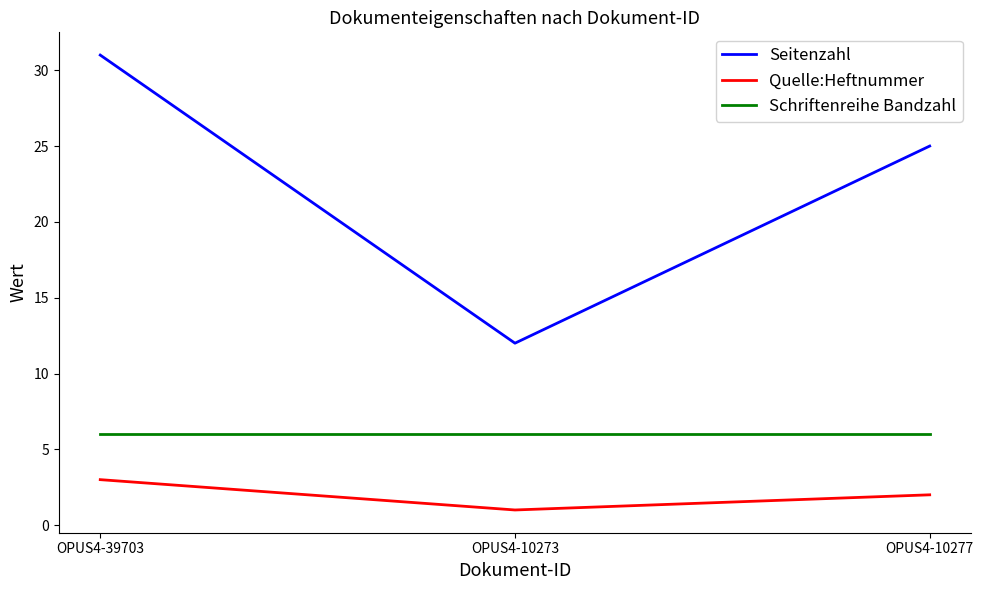

Reading right to left, extract all data points from this chart.

Seitenzahl: OPUS4-10277=25	OPUS4-10273=12	OPUS4-39703=31
Quelle:Heftnummer: OPUS4-10277=2	OPUS4-10273=1	OPUS4-39703=3
Schriftenreihe Bandzahl: OPUS4-10277=6	OPUS4-10273=6	OPUS4-39703=6